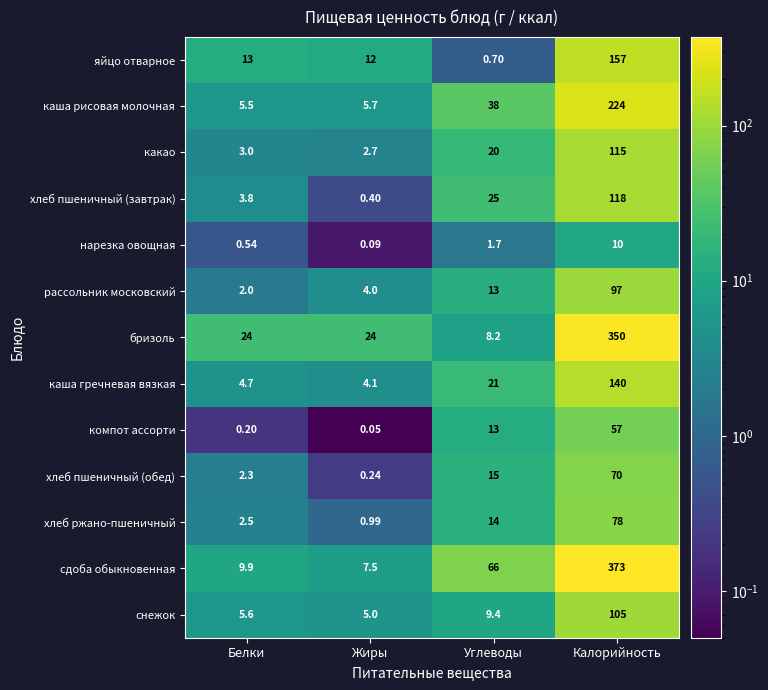

Rank the series by their maximum value, from lowest to highest.

нарезка овощная, компот ассорти, хлеб пшеничный (обед), хлеб ржано-пшеничный, рассольник московский, снежок, какао, хлеб пшеничный (завтрак), каша гречневая вязкая, яйцо отварное, каша рисовая молочная, бризоль, сдоба обыкновенная